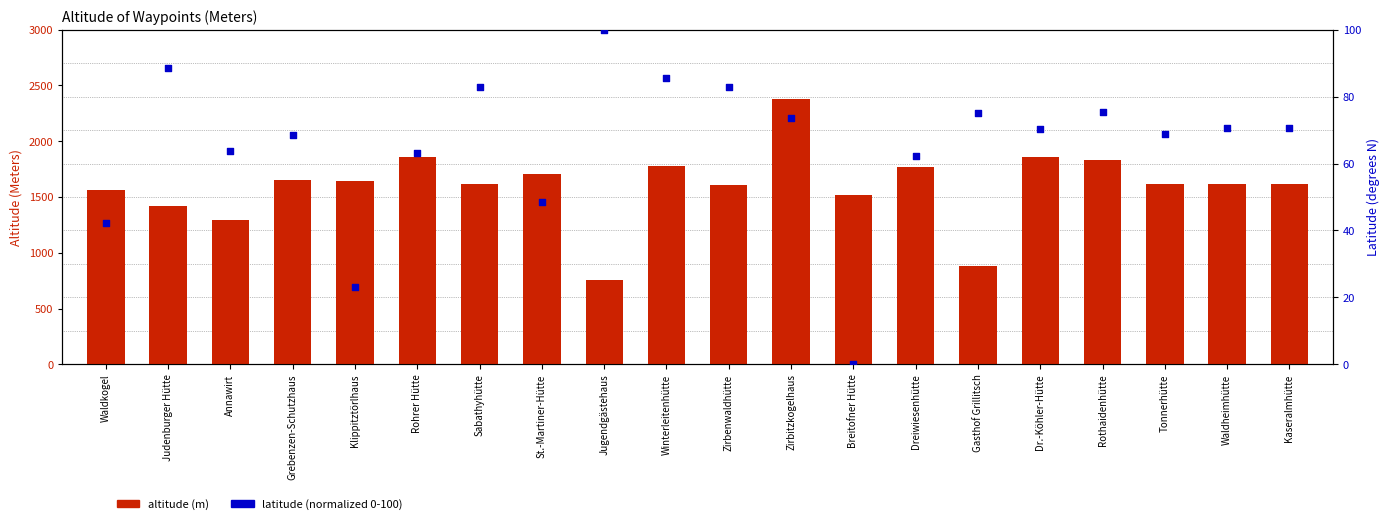

Which series has the largest Y range (max minus min)?

altitude